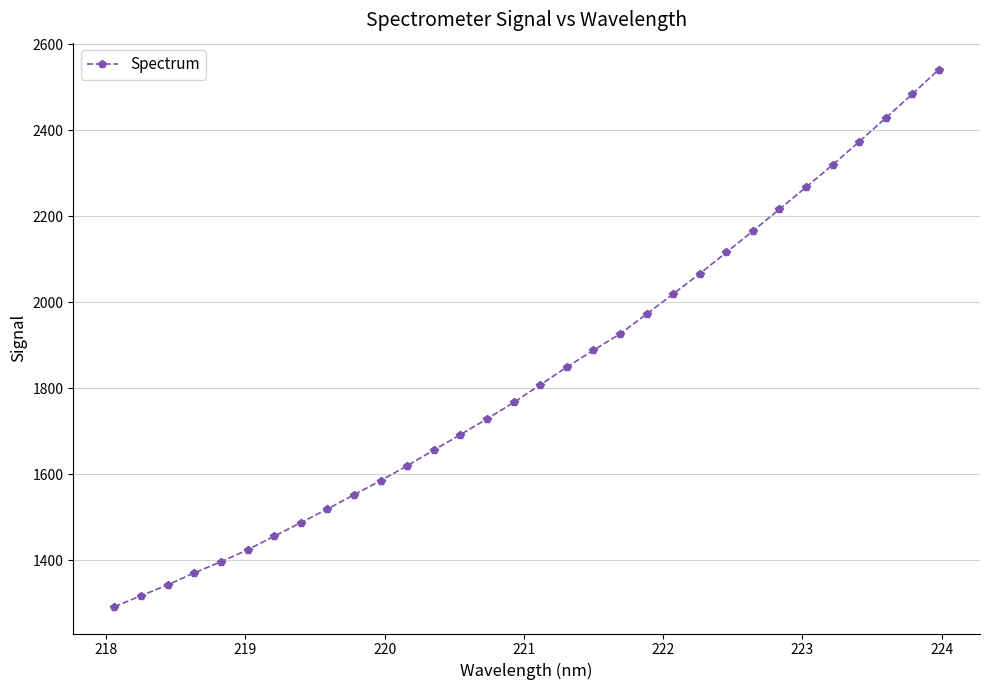

What is the value of the 15th point from the left?

1728.9